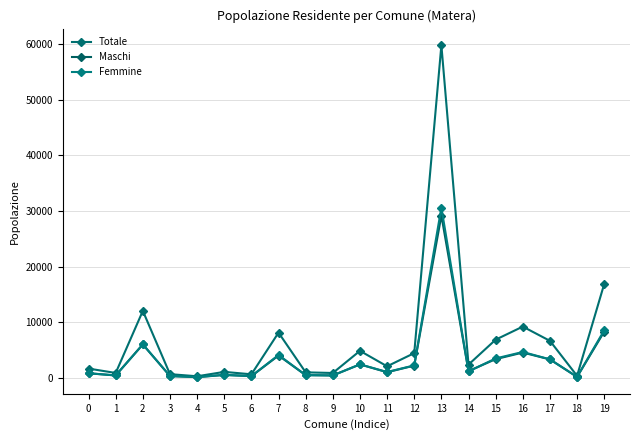

Between 7 and 16, which series saw the biggest shift?

Totale